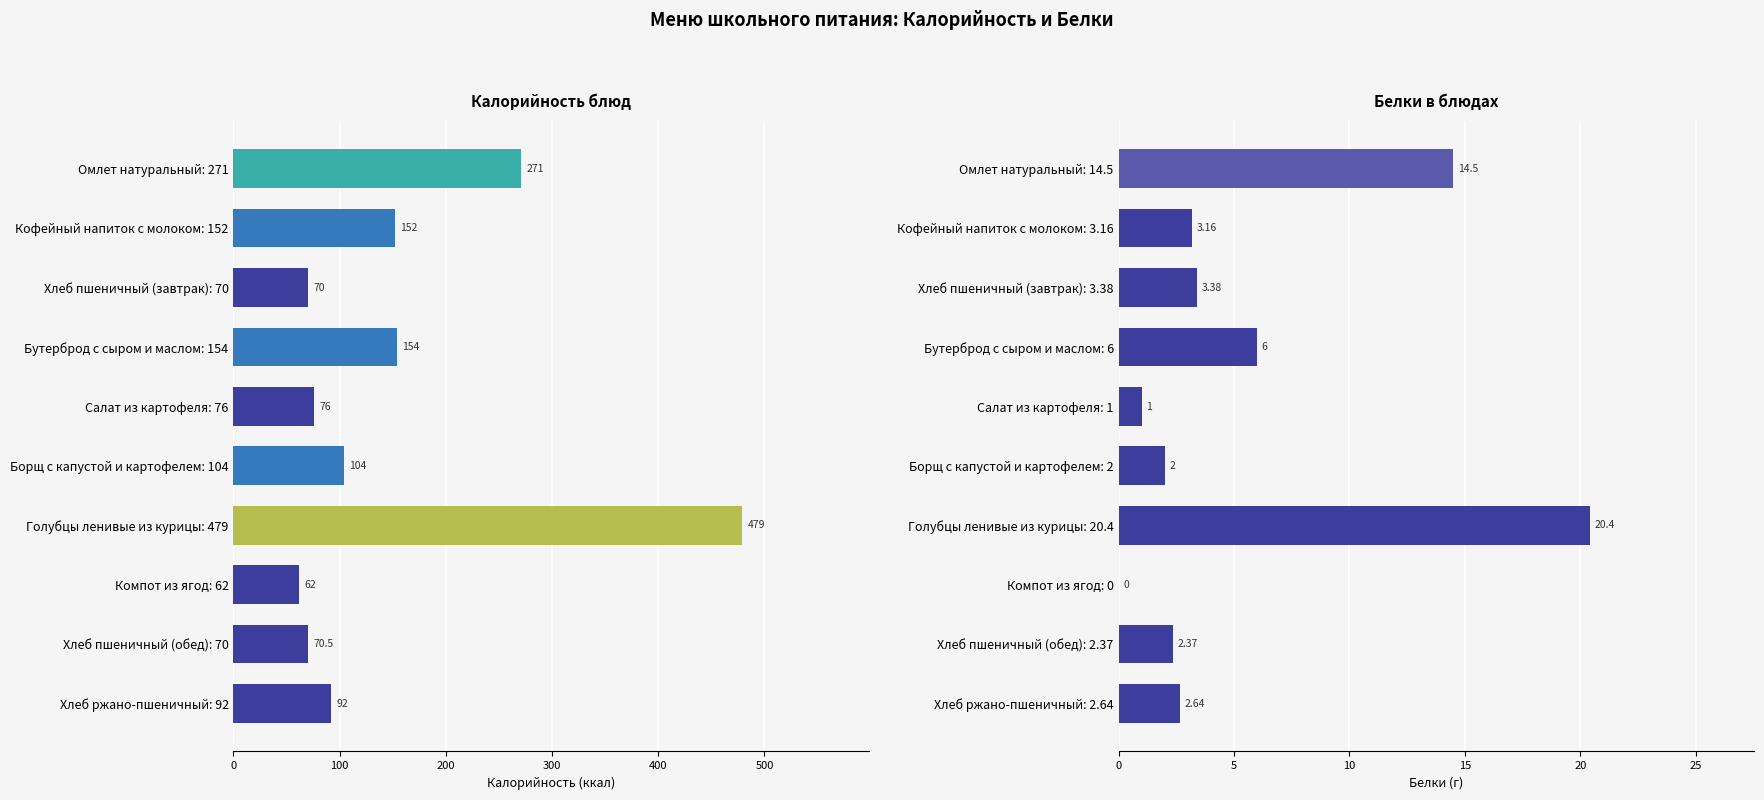

Are the bars horizontal?

Yes